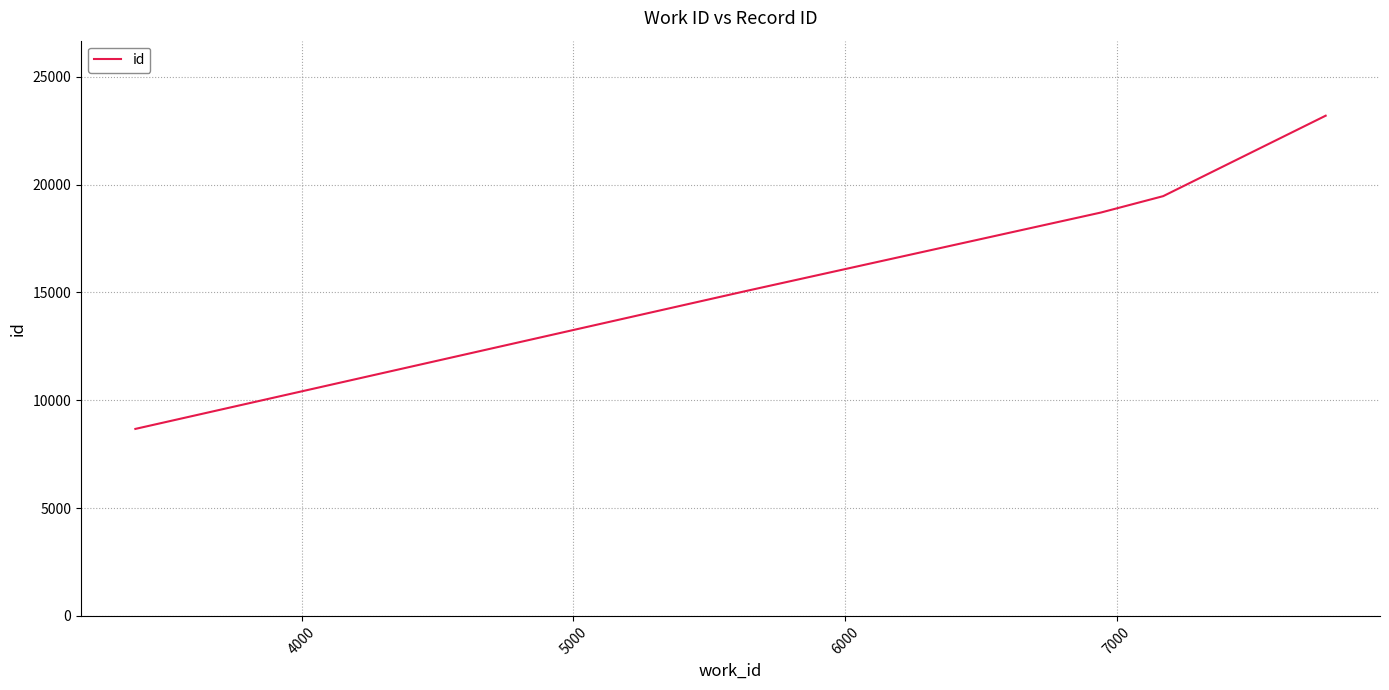

What is the greatest value displayed?

23192